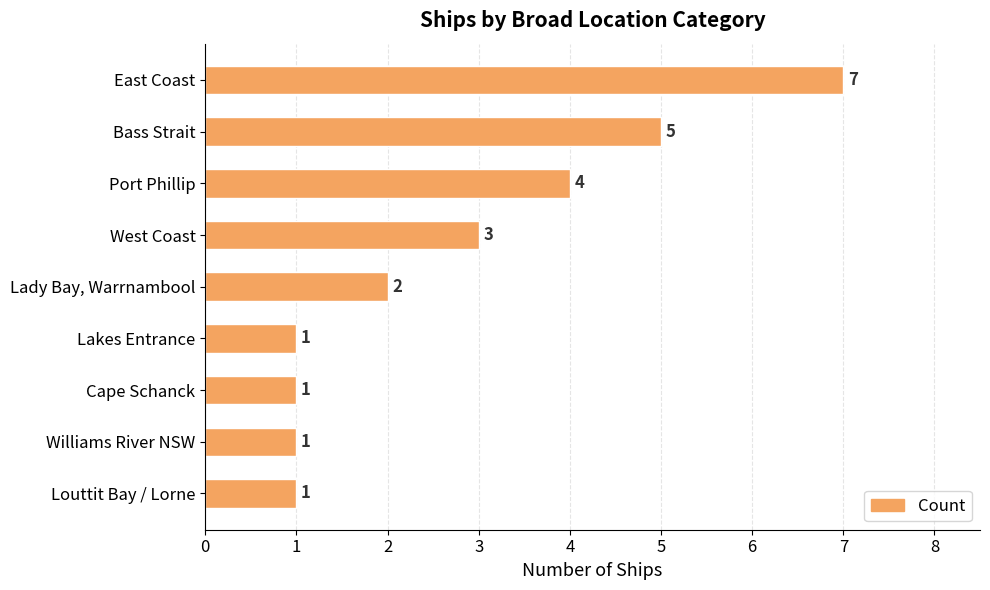

What is the greatest value displayed?

7